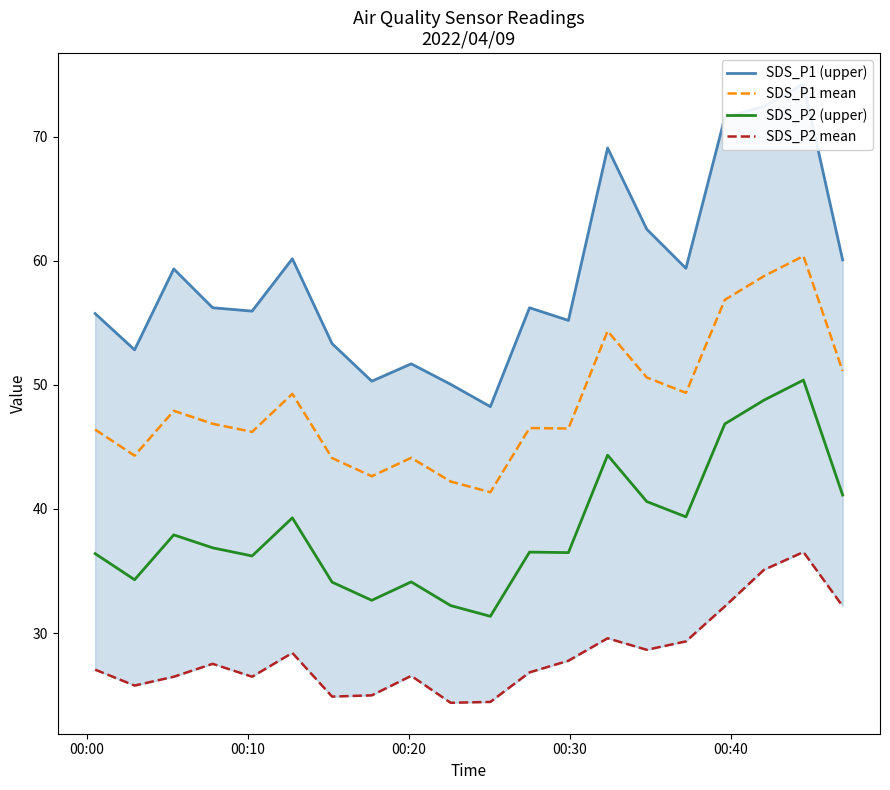

What is the minimum value for SDS_P2 (upper)?

31.4